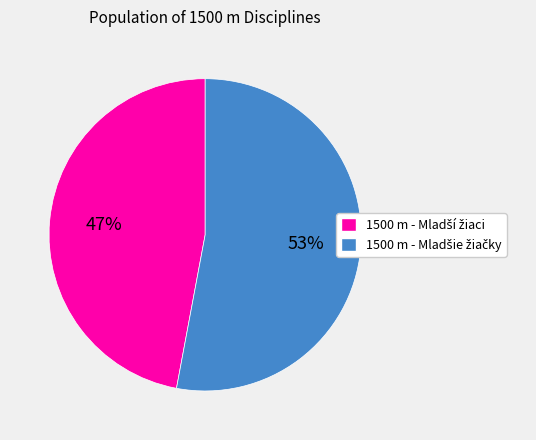

Is there a majority slice in this chart?

Yes